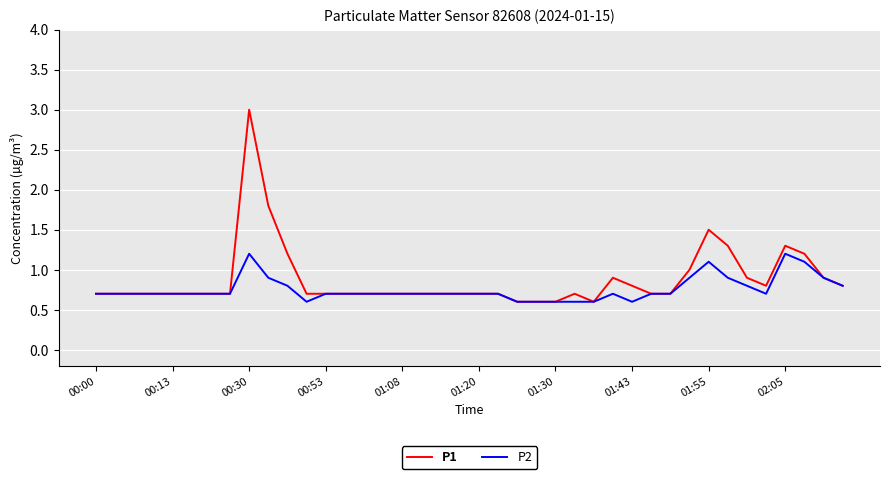

What is the highest value of the P2 series?

1.2